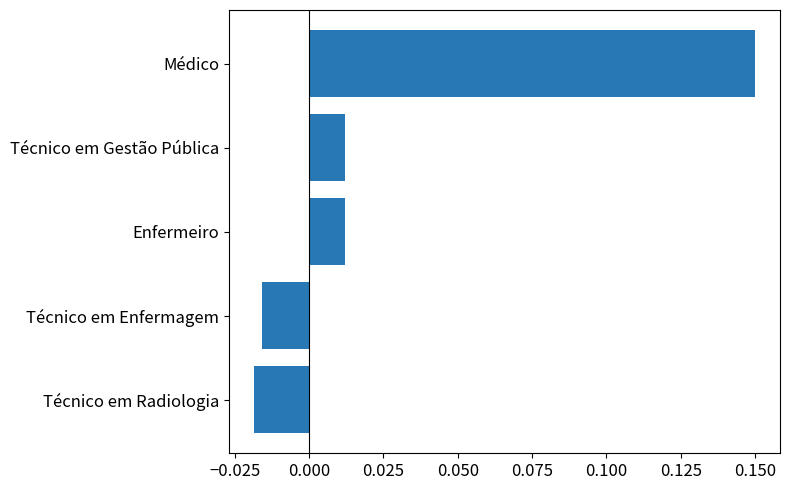

What is the change in value from Técnico em Enfermagem to Médico?

+0.2